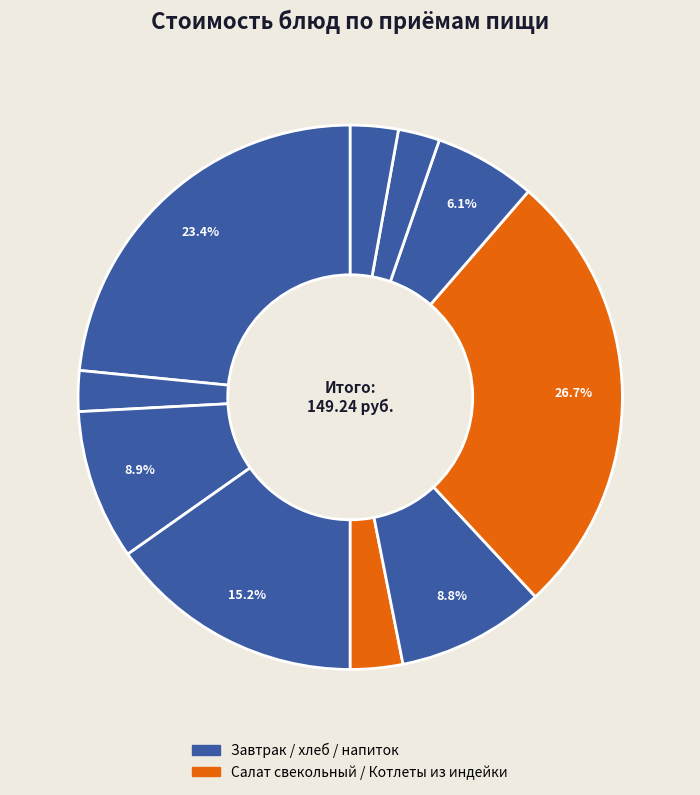

Which slice is the largest?

Котлеты из индейки